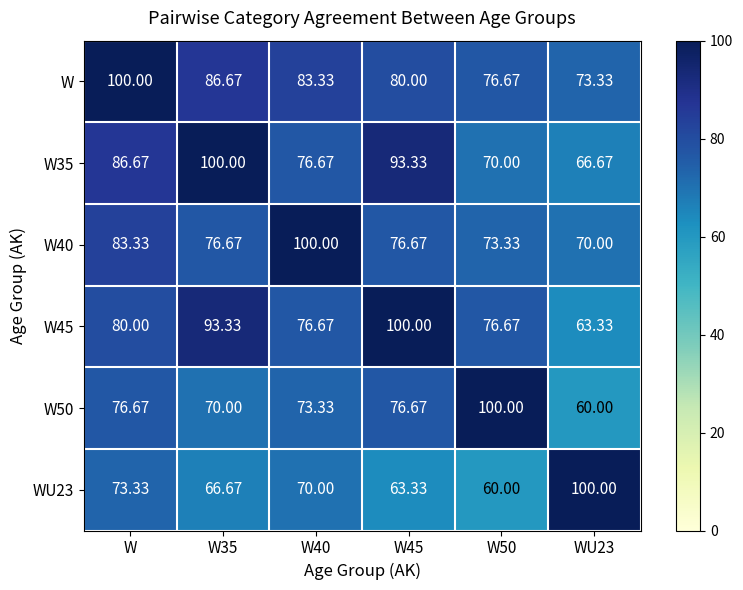

At how many categories does at least one series exceed 60?

6